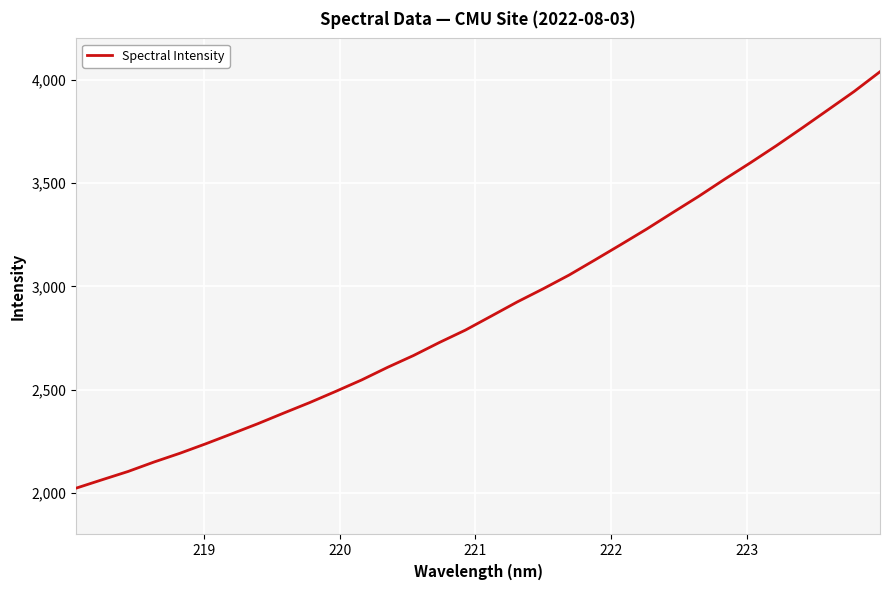

What is the smallest value displayed?

2024.2